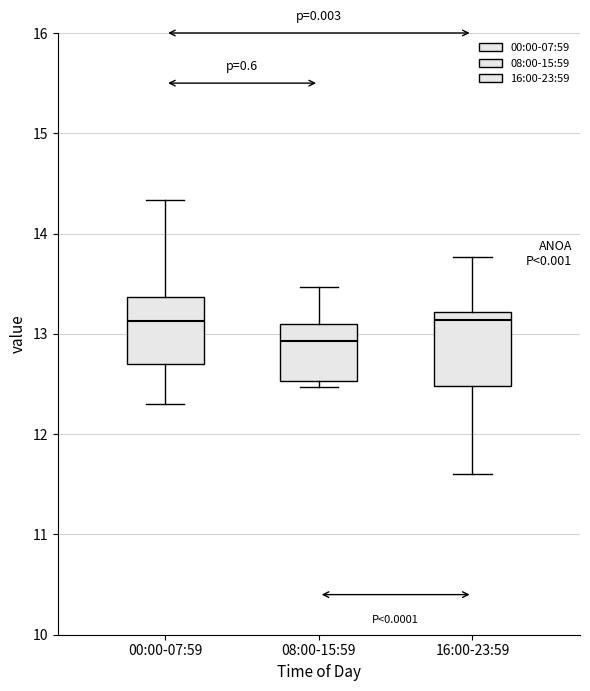

Which box's median line is the lowest?

08:00-15:59